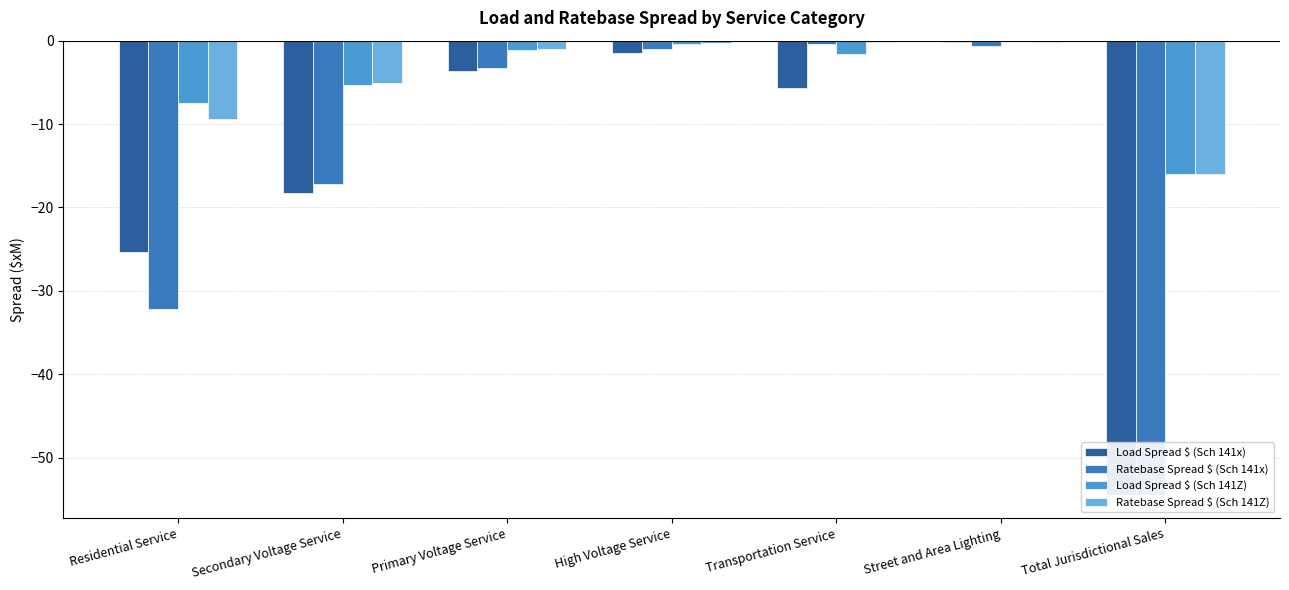

What is the value of the Ratebase Spread $ (Sch 141Z) bar at the 7th from the left?

-16.0